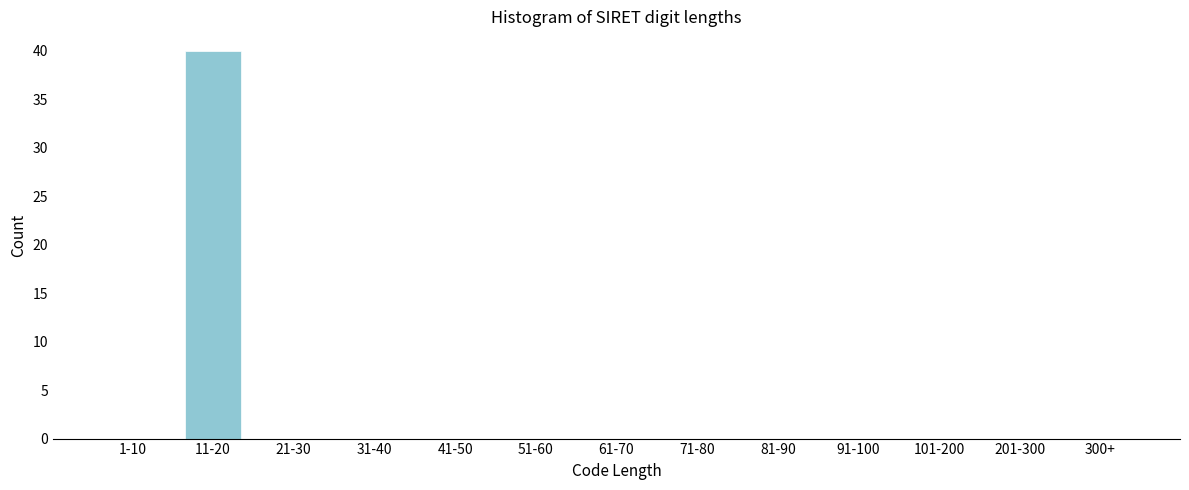

Reading left to right, list all the values displayed in this chart.

1-10=0	11-20=40	21-30=0	31-40=0	41-50=0	51-60=0	61-70=0	71-80=0	81-90=0	91-100=0	101-200=0	201-300=0	300+=0